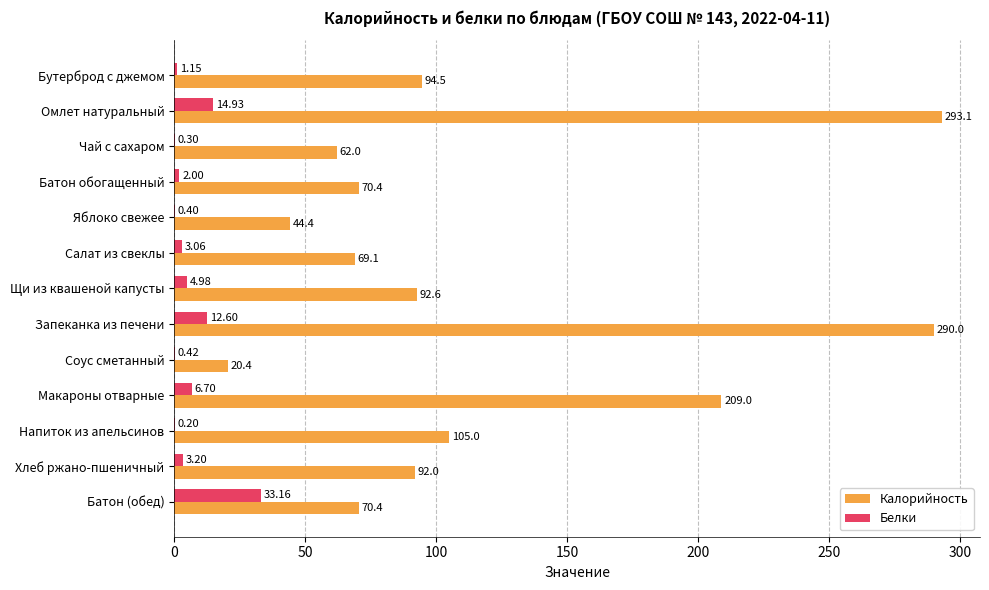

What is the sum of all Белки values?

83.1